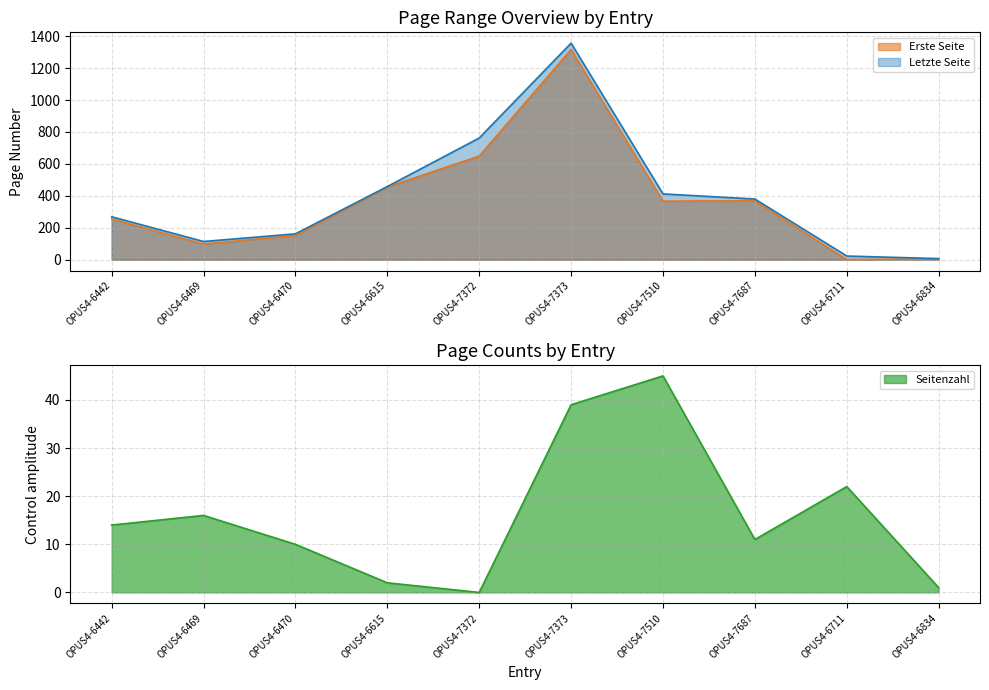

Where is the first local maximum for Seitenzahl?

OPUS4-6469